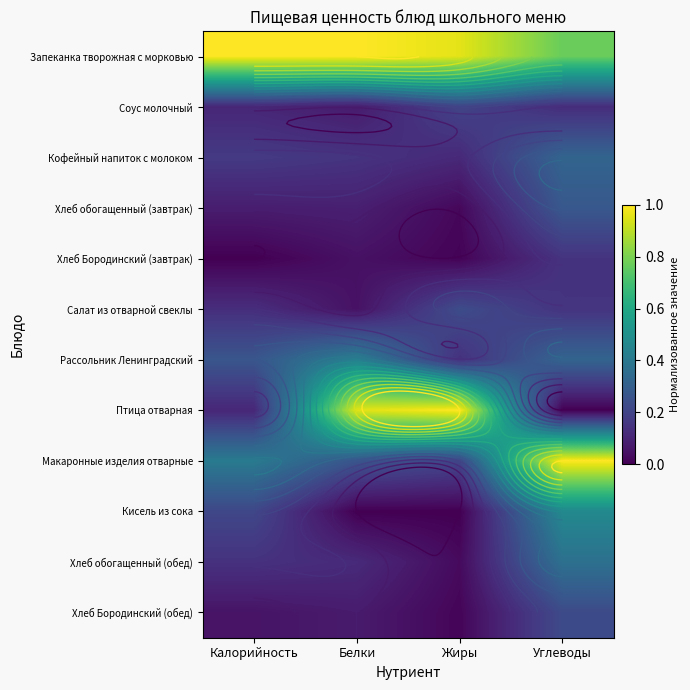

True or false: Хлеб обогащенный (обед) has a value of 0.2 at Калорийность.

False